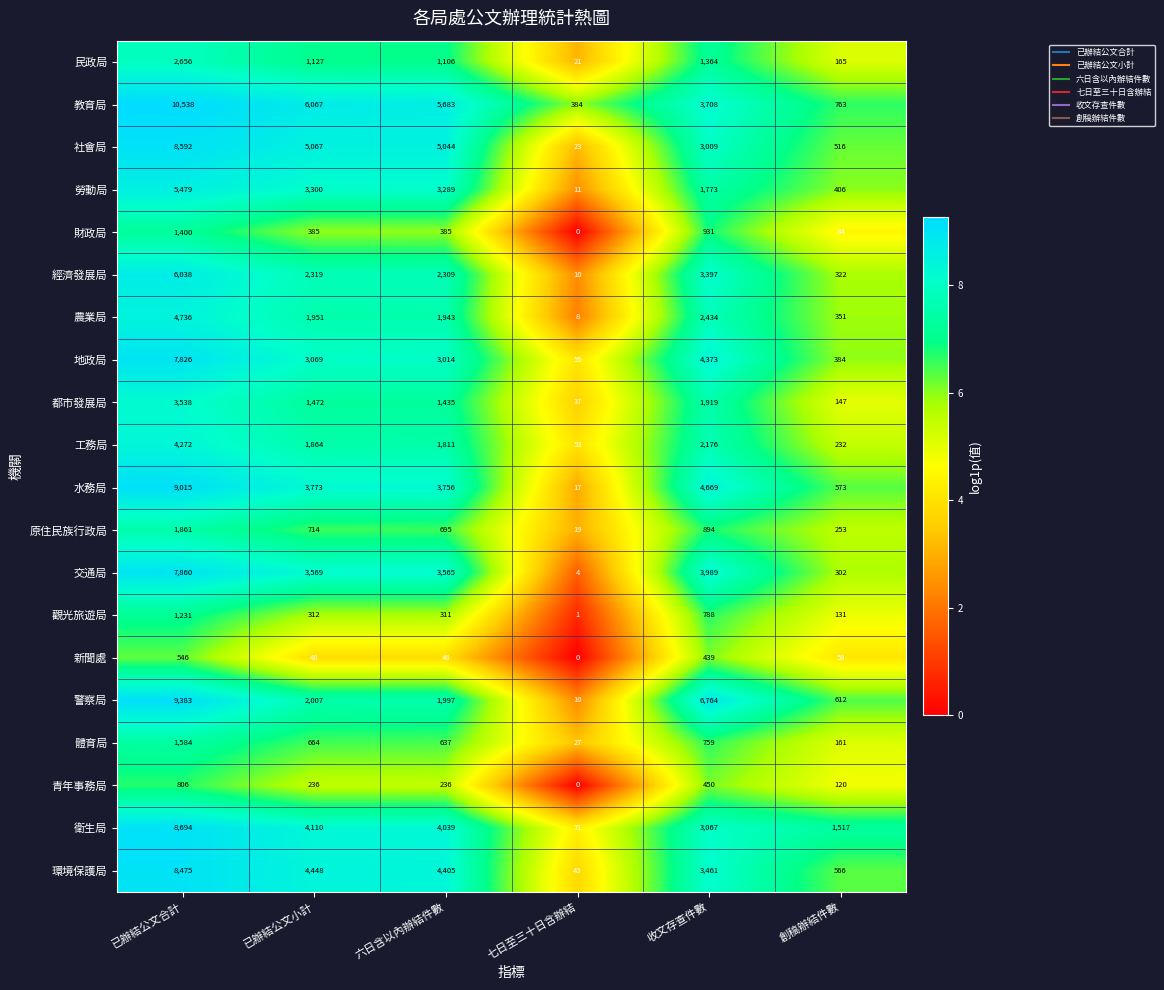

At which category is the sum across all series the highest?

已辦結公文合計